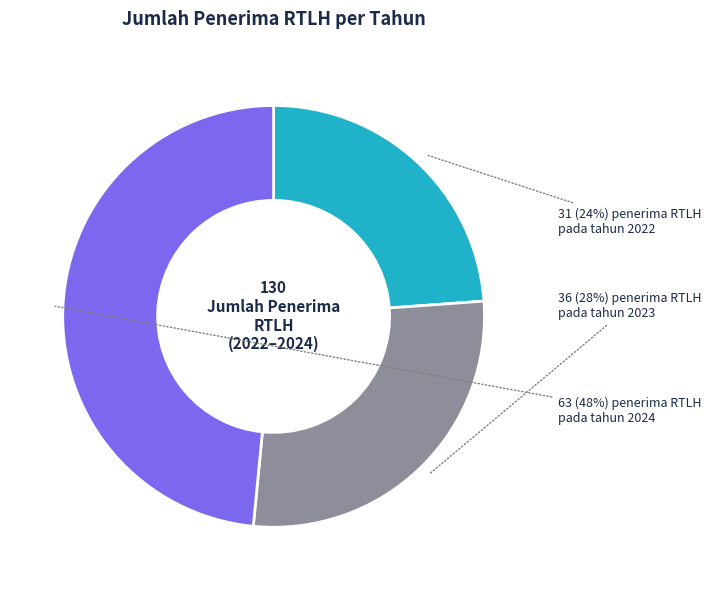

Is there any slice that represents more than half of the pie?

No